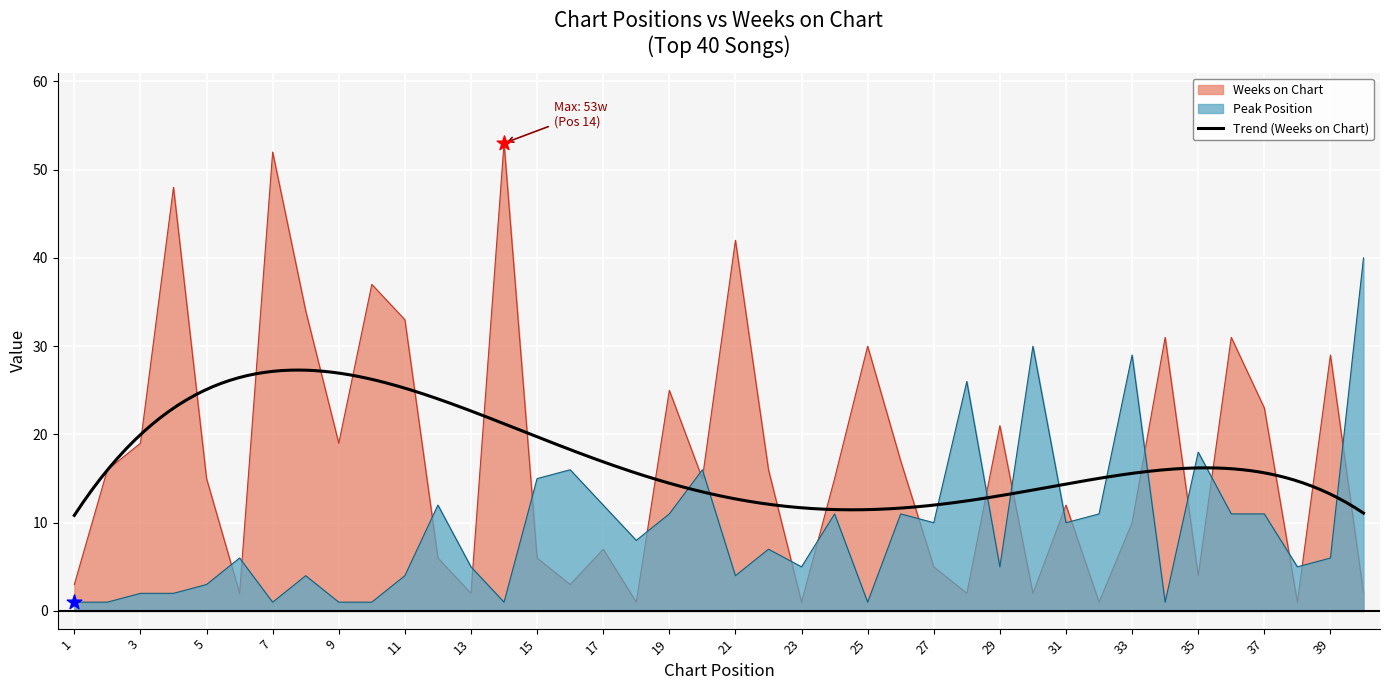

Is the value of Weeks on Chart at 20 greater than the value of Peak Position at 21?

Yes